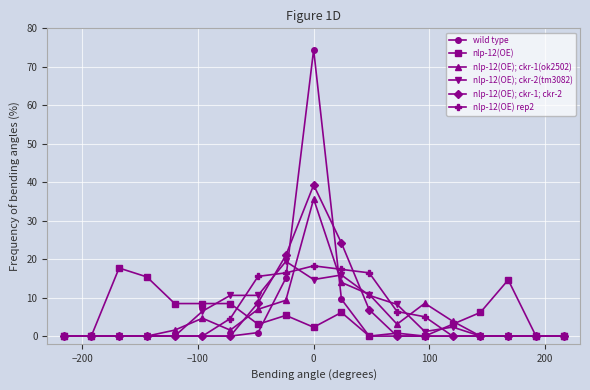

What is the maximum value for wild type?

74.4